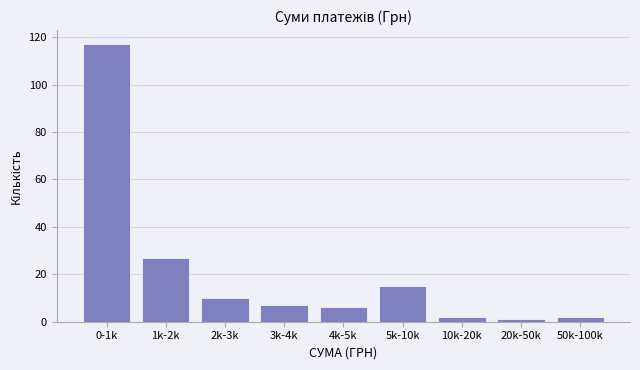

Reading left to right, what are all the values shown in this chart?

117	27	10	7	6	15	2	1	2